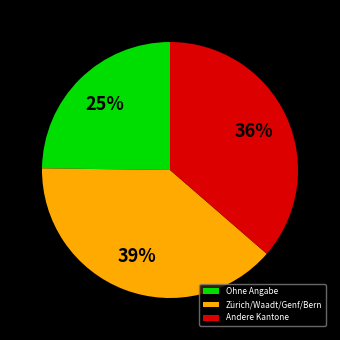

How many slices are in this pie chart?

3